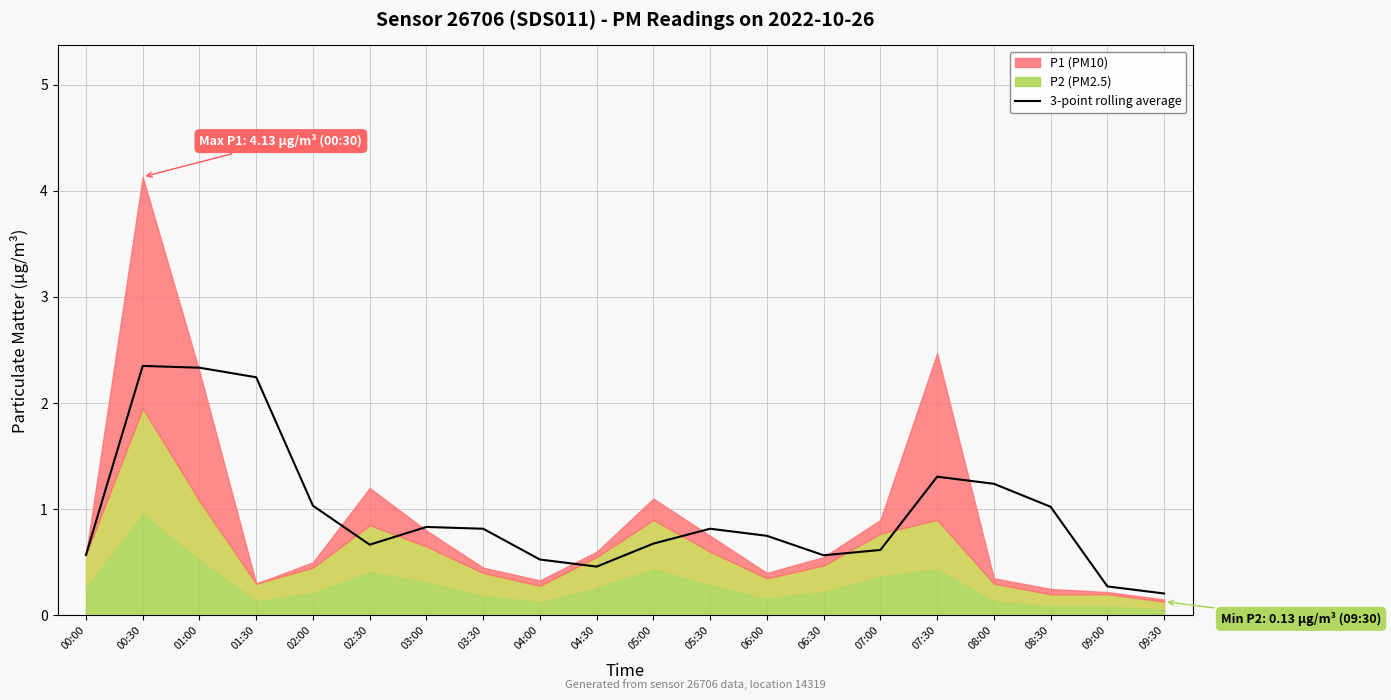

What is the difference between the maximum and second lowest values?

2.1